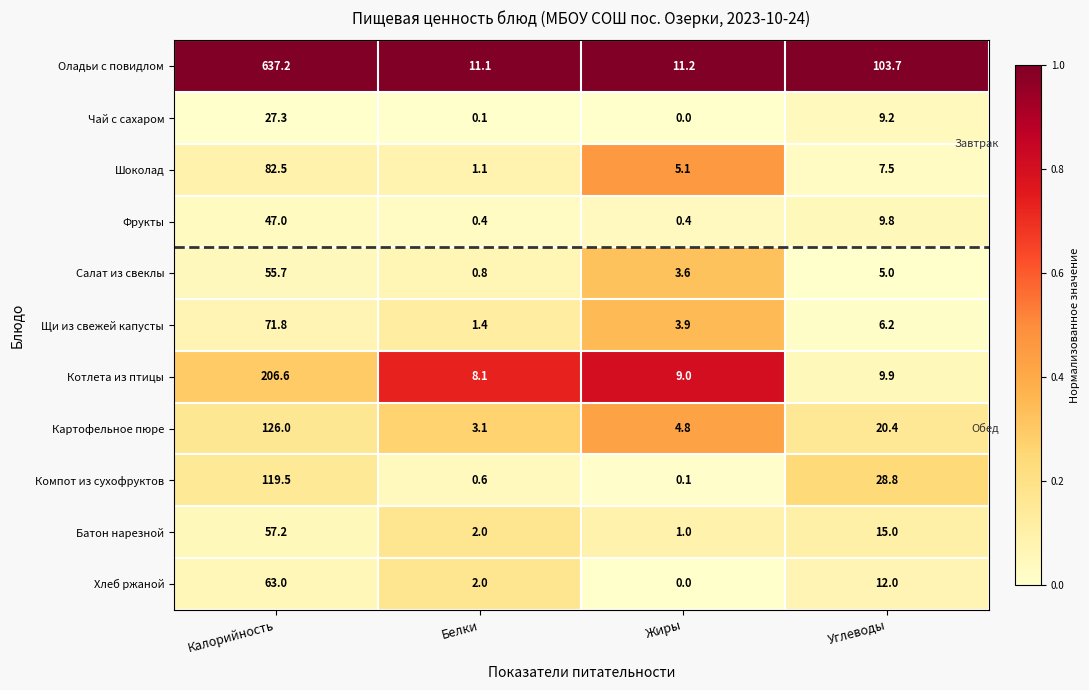

Between Белки and Жиры, which series saw the biggest shift?

Шоколад